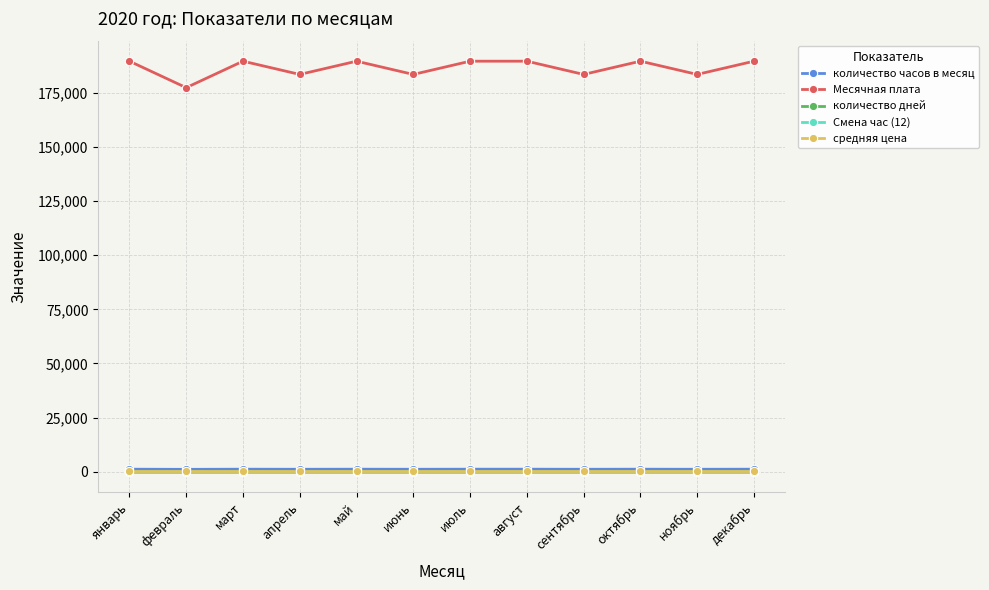

True or false: средняя цена and количество дней cross at least once.

False